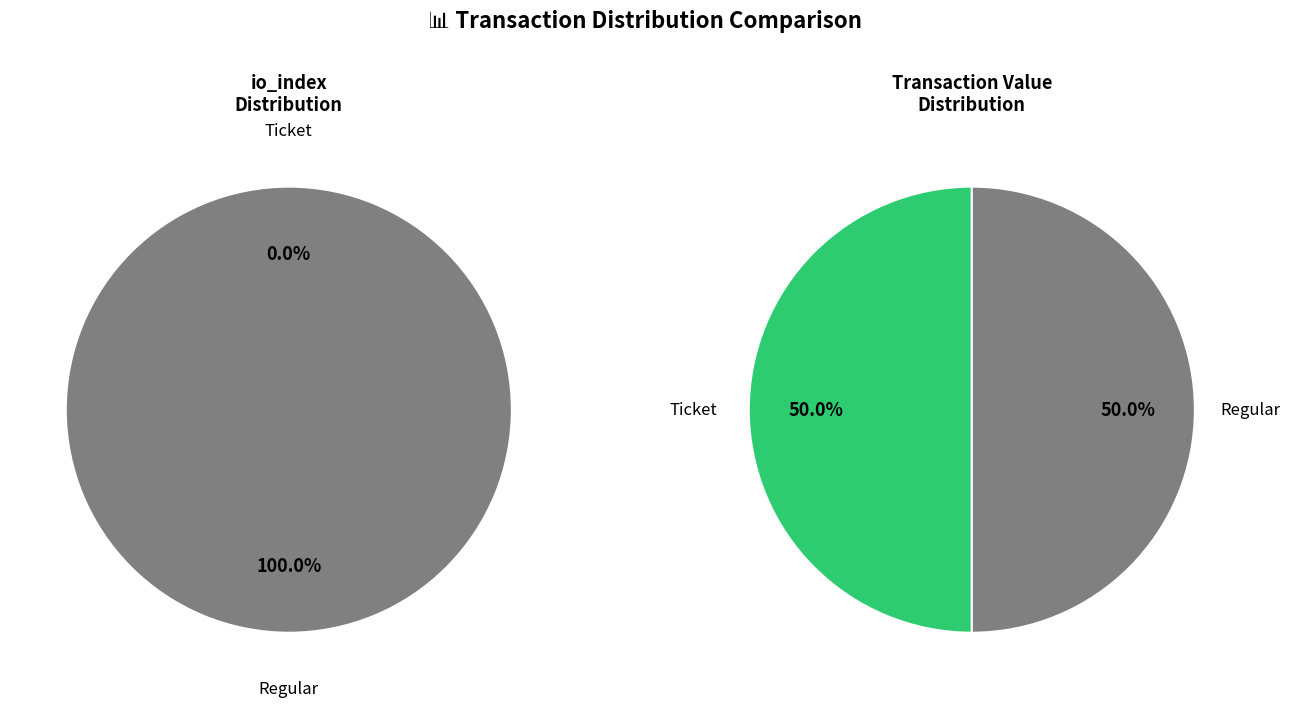

Do value and io_index together represent more than half of the pie?

Yes